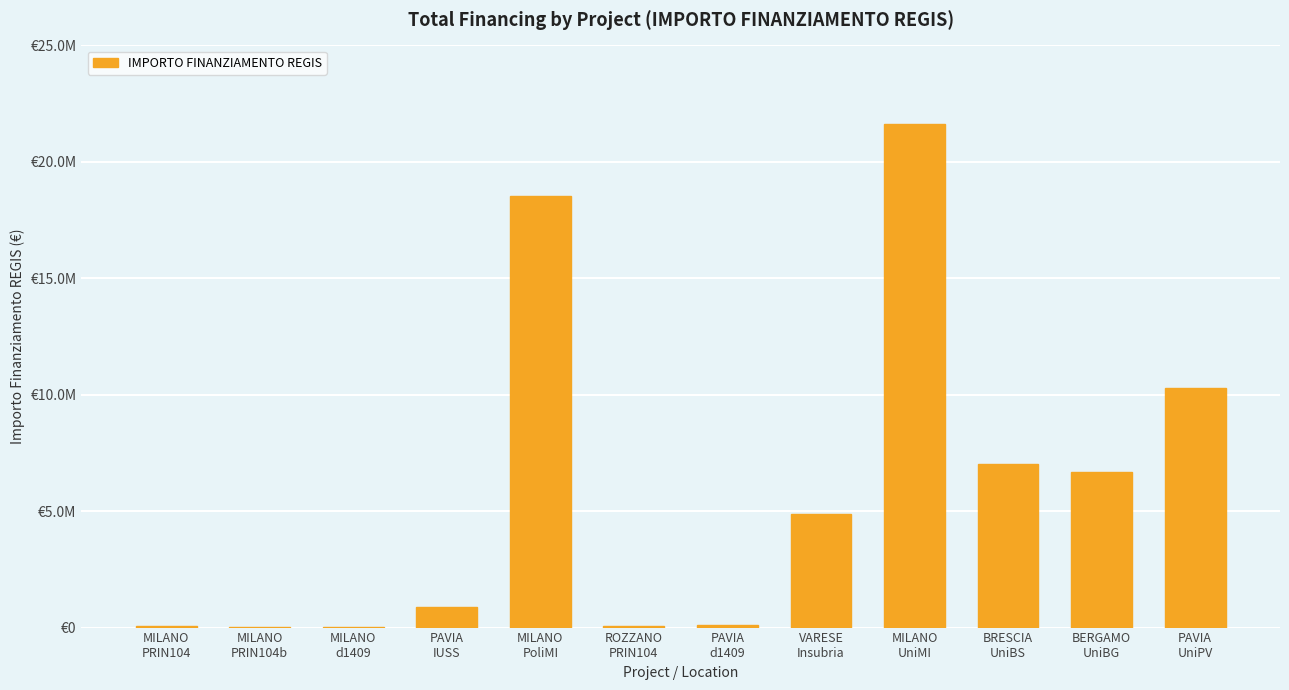

Where does the data first go above 4863405?

MILANO
PoliMI